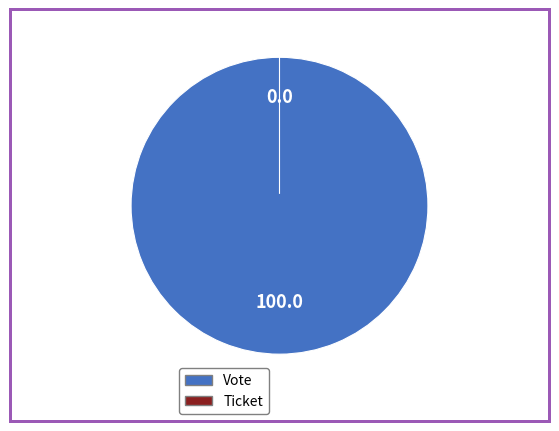

Rank the categories by value from highest to lowest.

Vote, Ticket